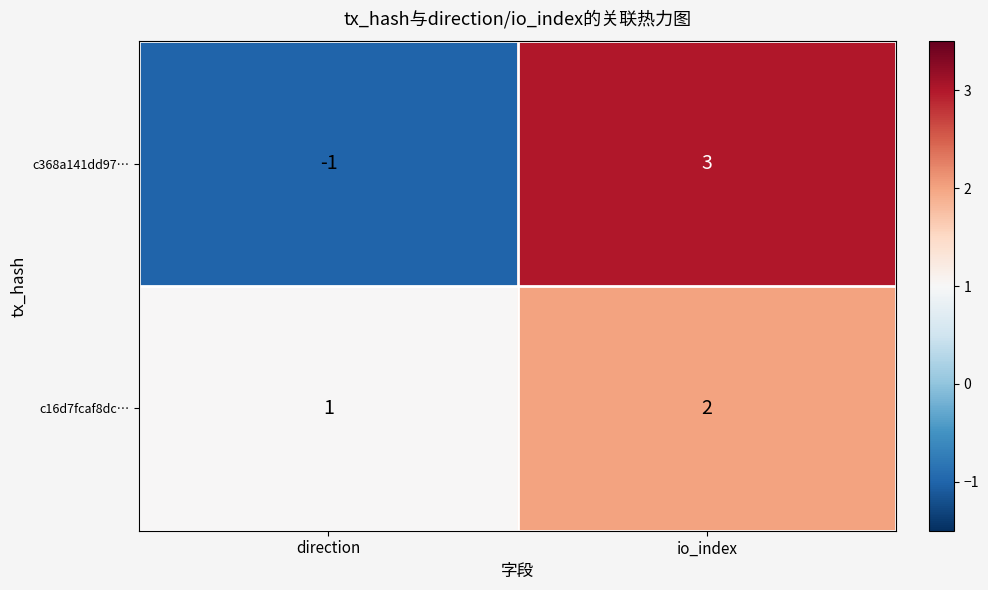

What is the difference between the highest and lowest values at direction?

2